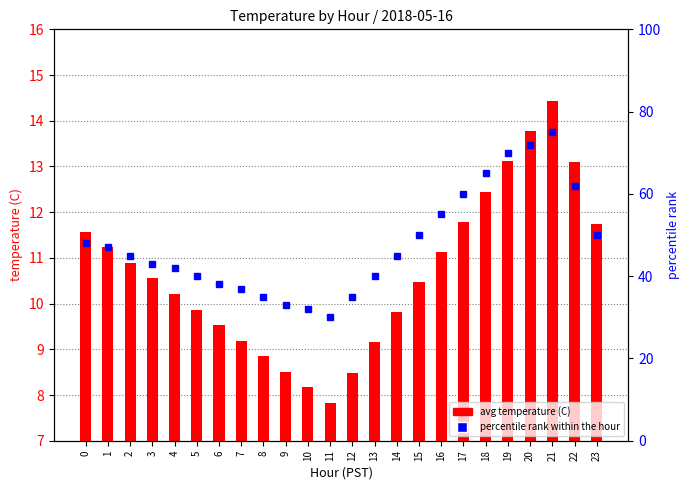

How many groups of bars are there?

24